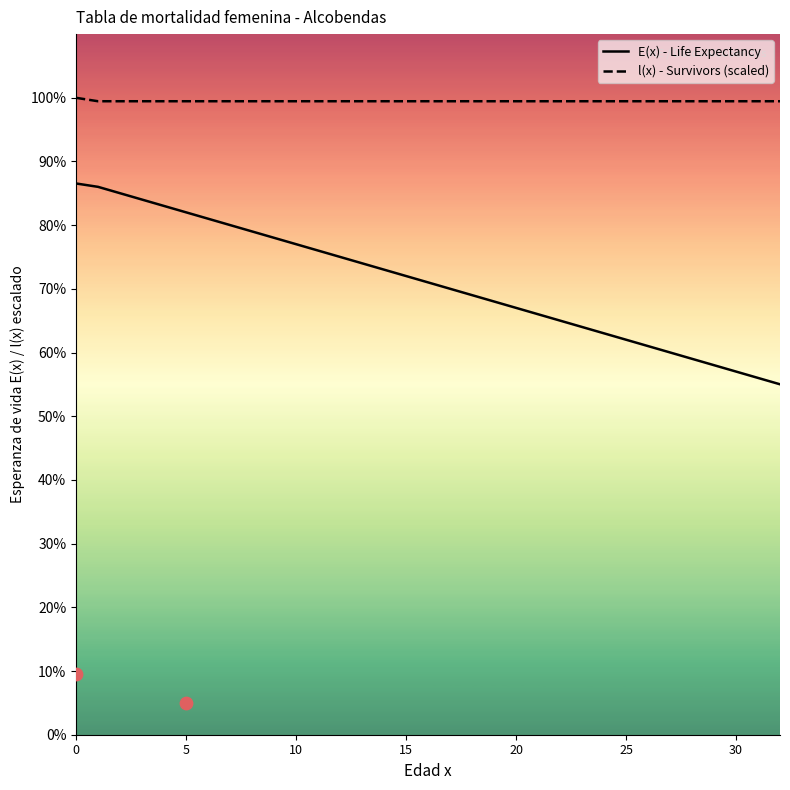

Which series reaches the maximum Y coordinate?

l(x) - Survivors (scaled)